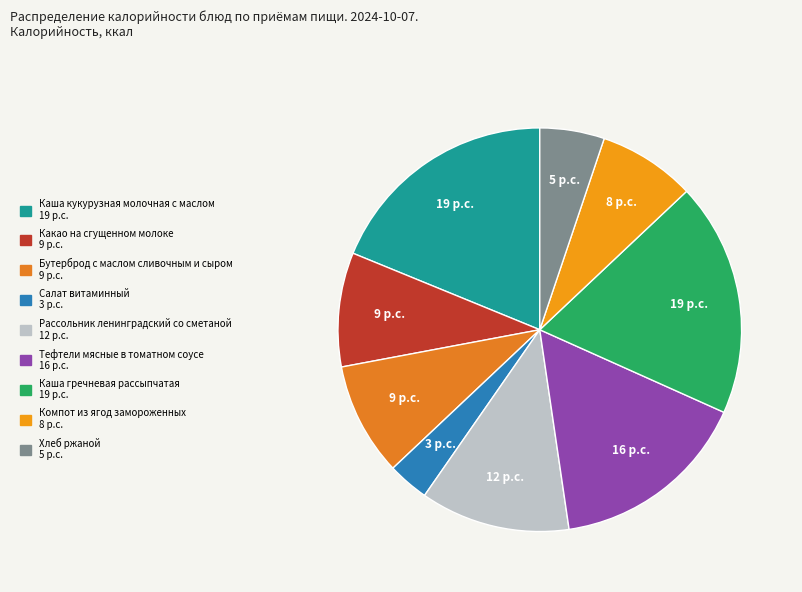

To the nearest percent, what percentage of the pie is Тефтели мясные в томатном соусе?

16%